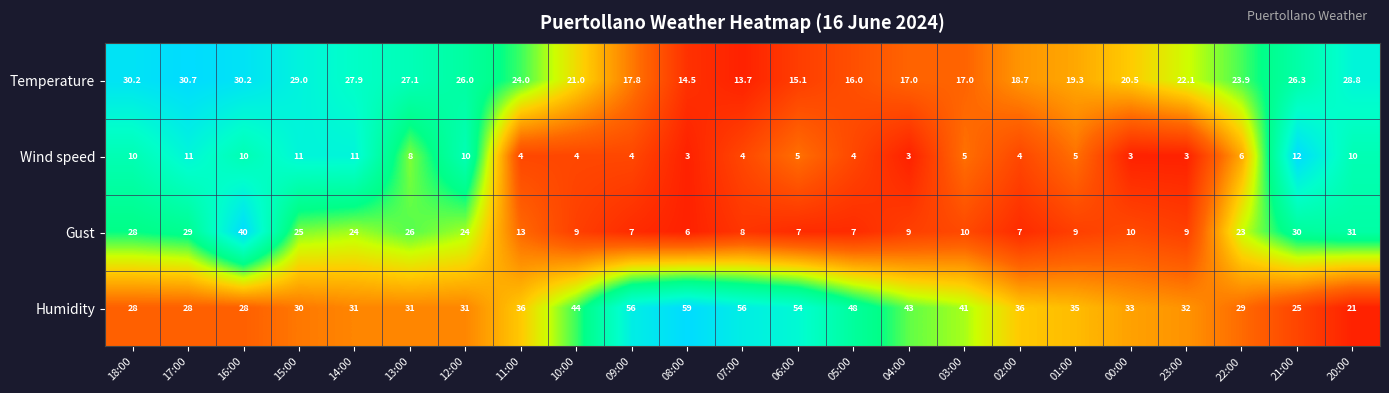

At 21:00, list the series in order from smallest to largest.

Wind speed, Humidity, Temperature, Gust